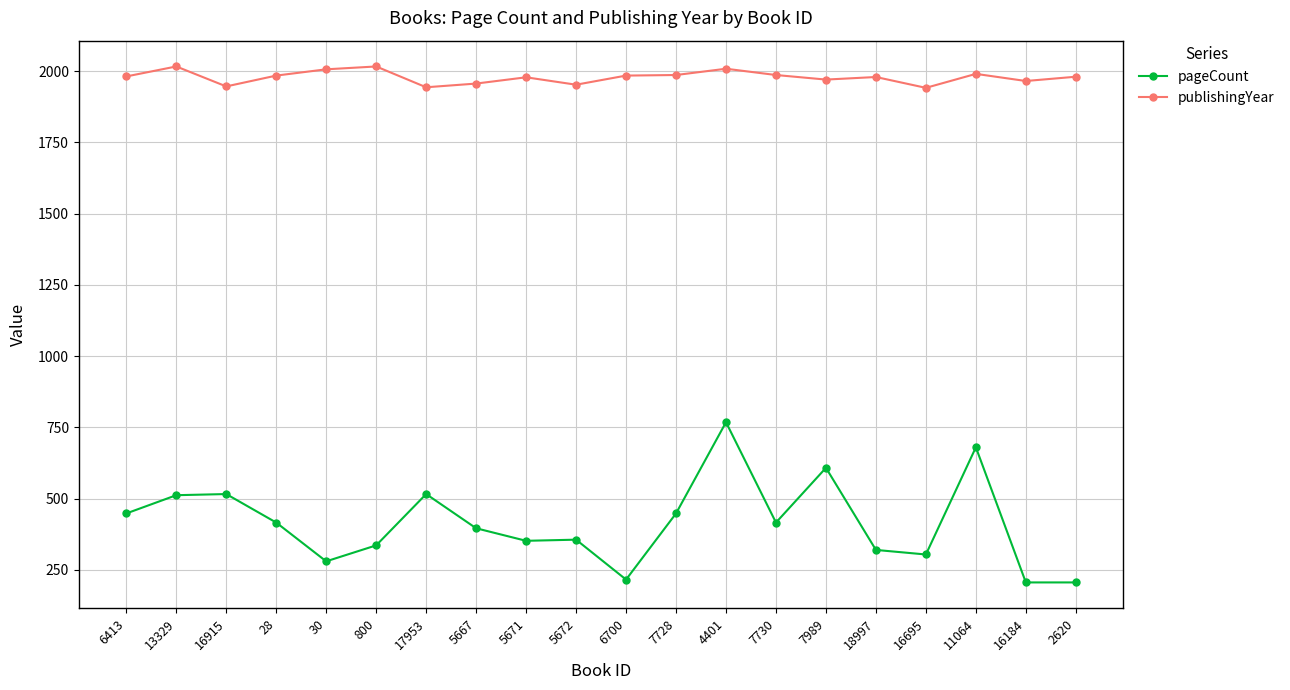

List the series in order of their peak value, highest first.

publishingYear, pageCount